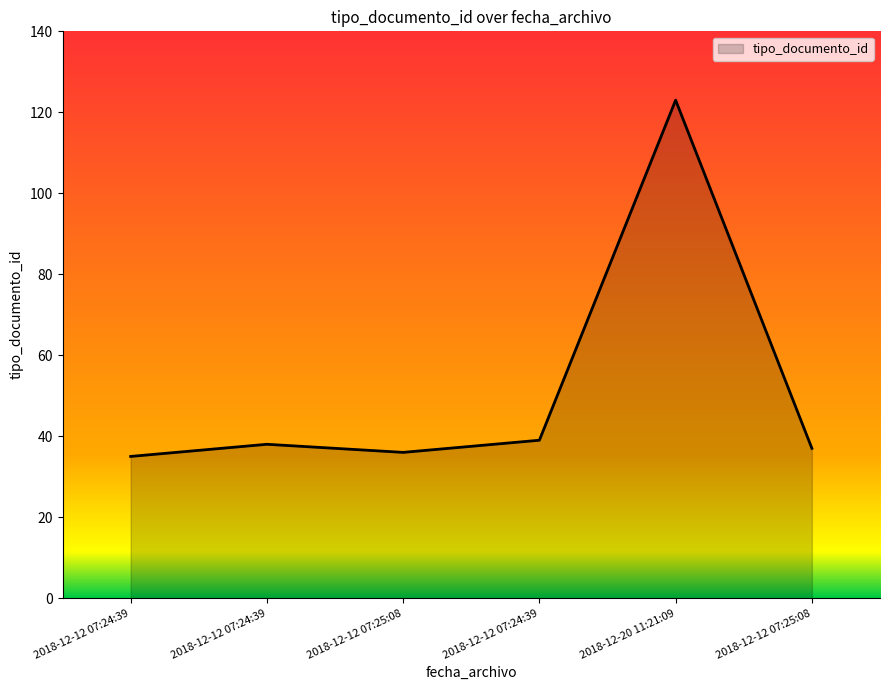

True or false: there are more than 2 points higher than both neighbors.

False